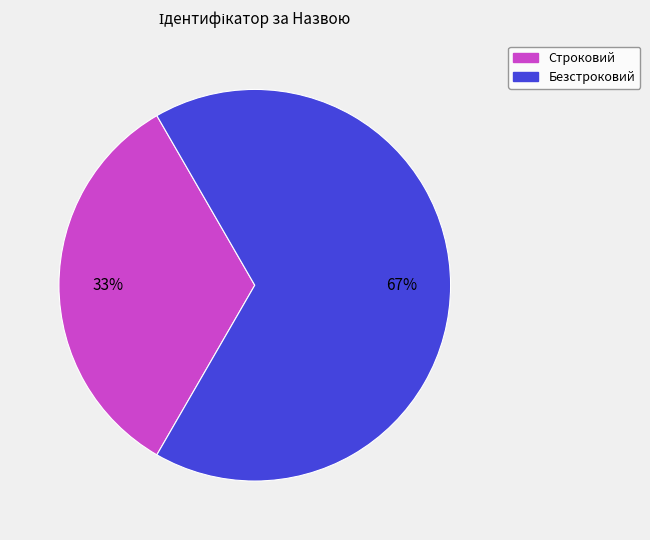

To the nearest percent, what percentage of the pie is Строковий?

33%